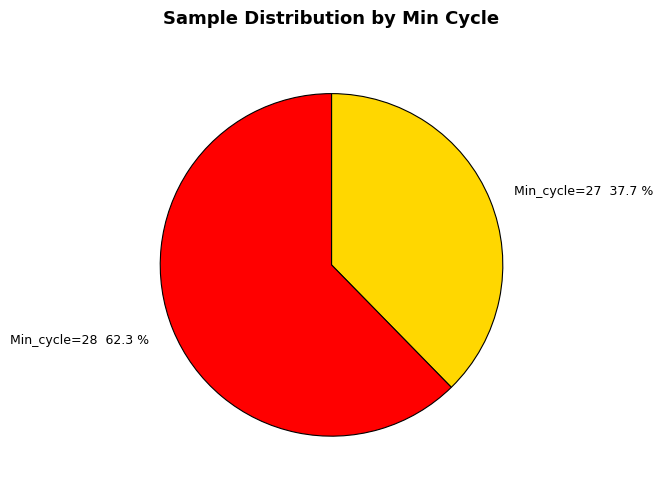

Between Min_cycle=28 62.3 % and Min_cycle=27 37.7 %, which is larger?

Min_cycle=28 62.3 %